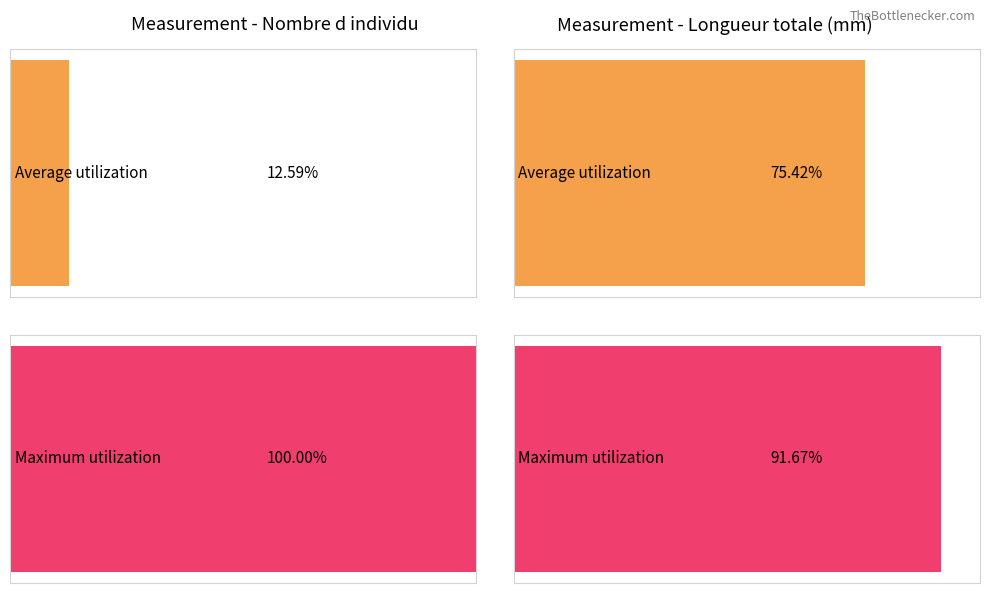

Does the chart contain stacked bars?

No